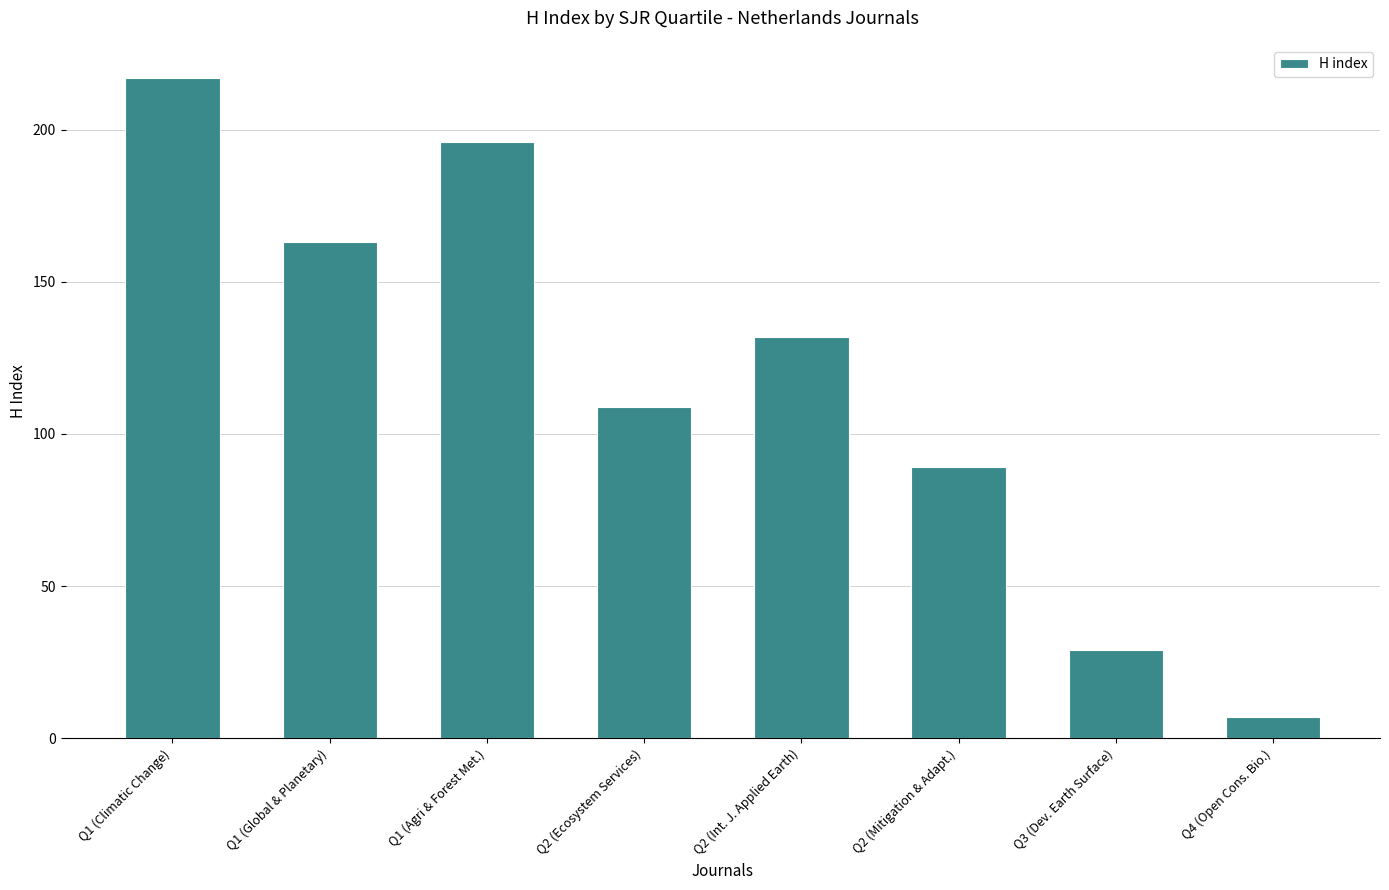

Which has a higher value, Q2 (Int. J. Applied Earth) or Q1 (Global & Planetary)?

Q1 (Global & Planetary)